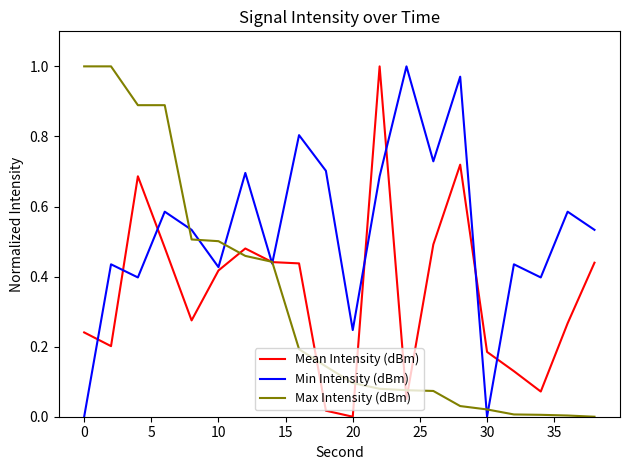

Which series has the largest total across all categories?

Min Intensity (dBm)